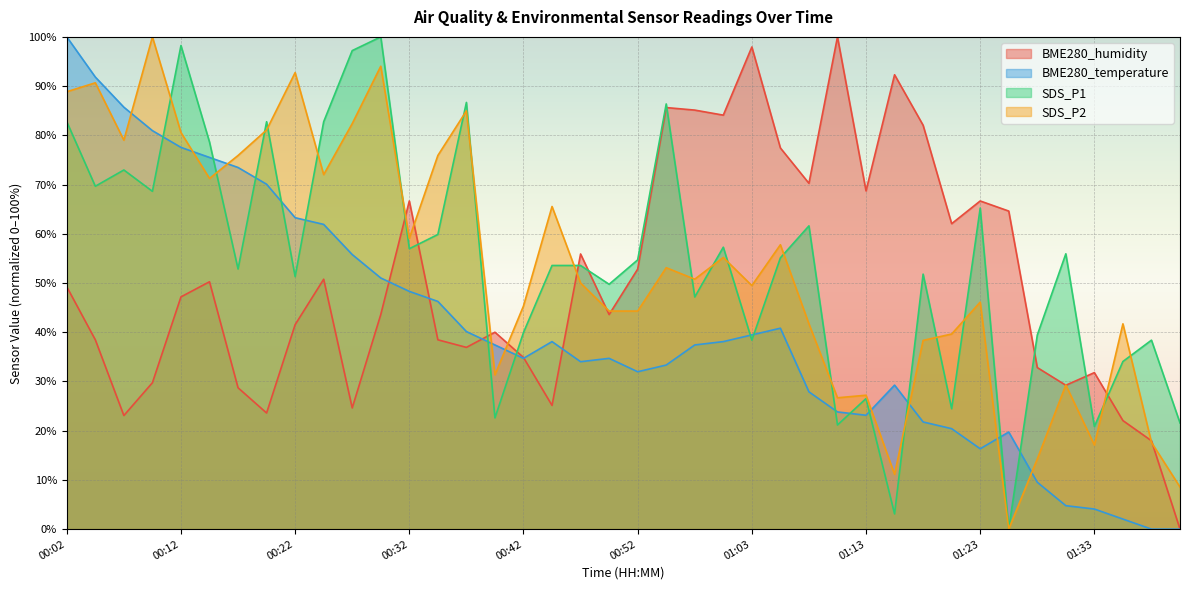

Is it true that BME280_humidity equals 66.7 at 01:23?

True